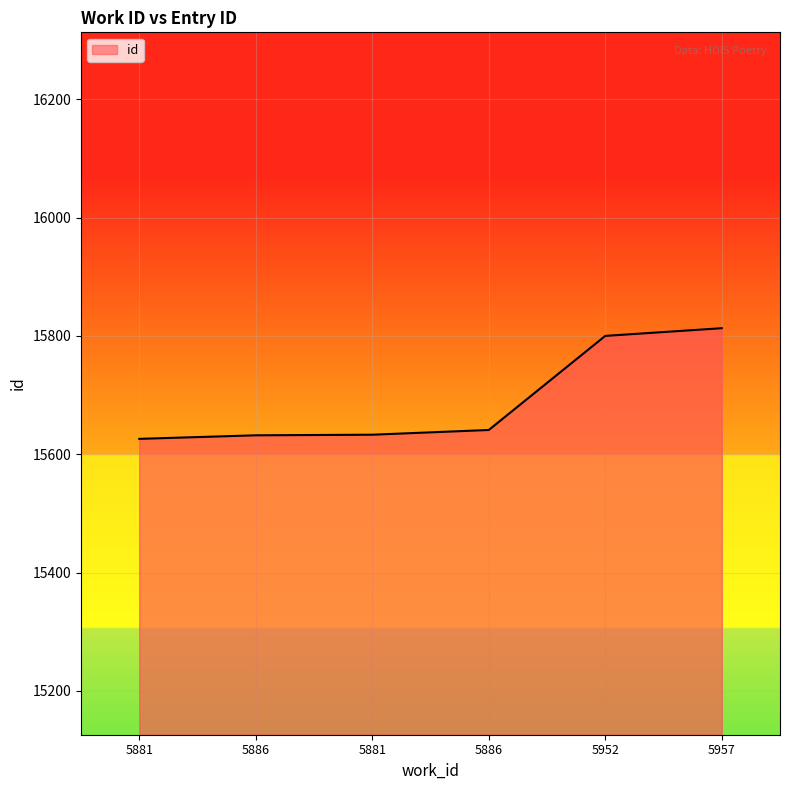

Read the value at 5886, to the nearest 50.

15650